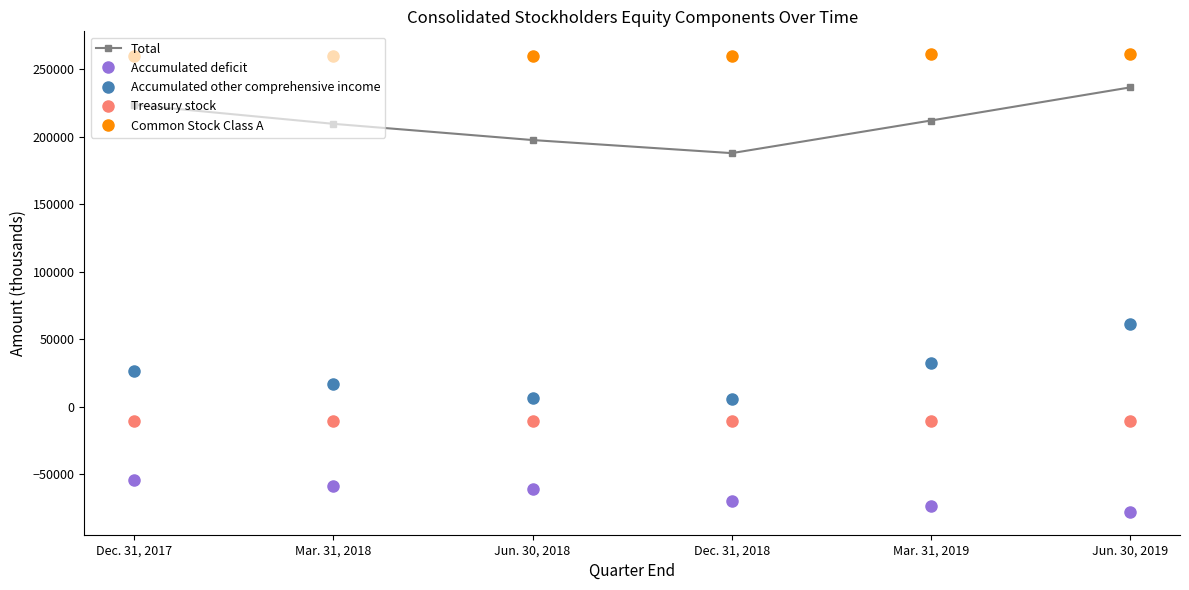

Does the chart display data point markers on the line(s)?

Yes